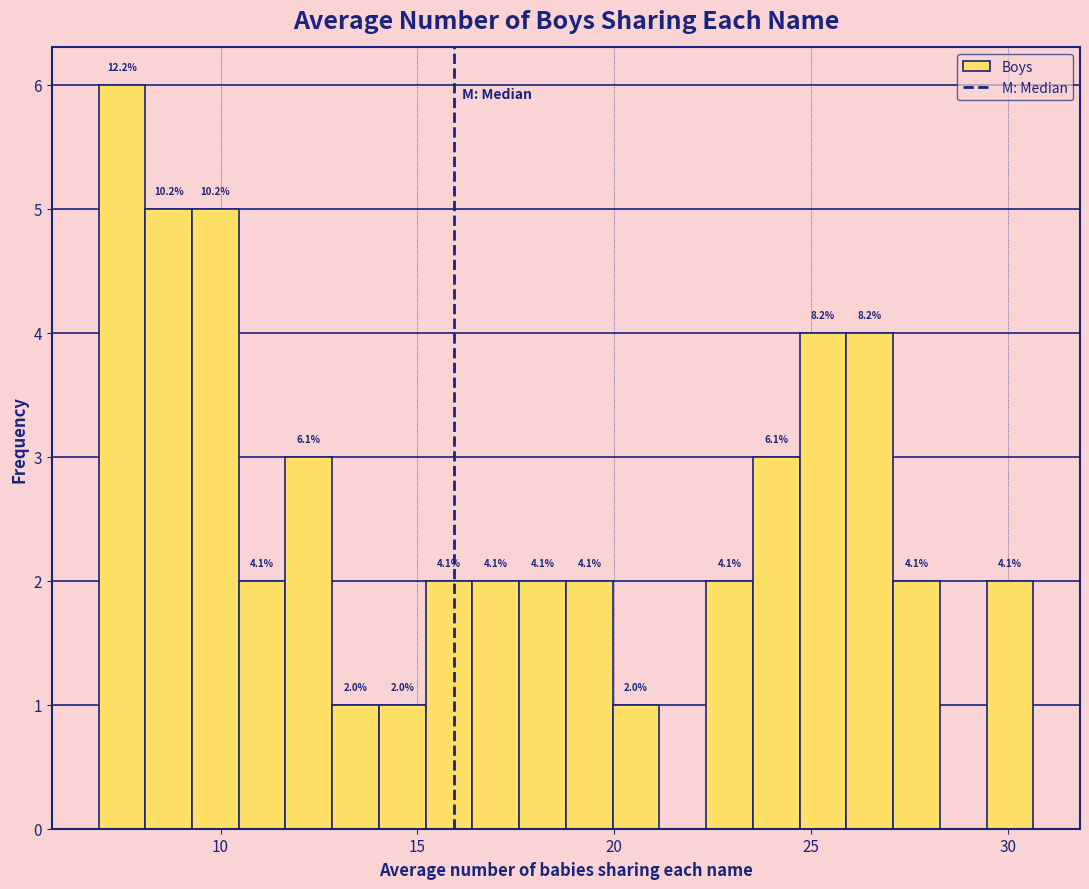

Read against the x-axis, roughly where is the centre of the tallest bar?

7.5